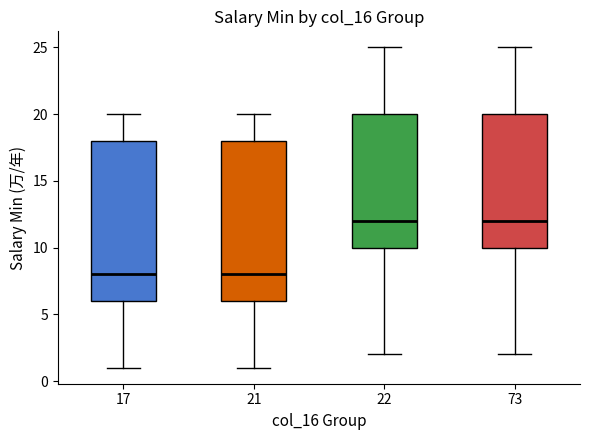

Reading left to right, read every box against the y-axis: the position of its median line, the range the box covers, and the ends of its whiskers. The values are not printed on the chart, so give them approximately, as read against the axis.

17: median 8, box 6 to 18, whiskers 1 to 20
21: median 8, box 6 to 18, whiskers 1 to 20
22: median 12, box 10 to 20, whiskers 2 to 25
73: median 12, box 10 to 20, whiskers 2 to 25